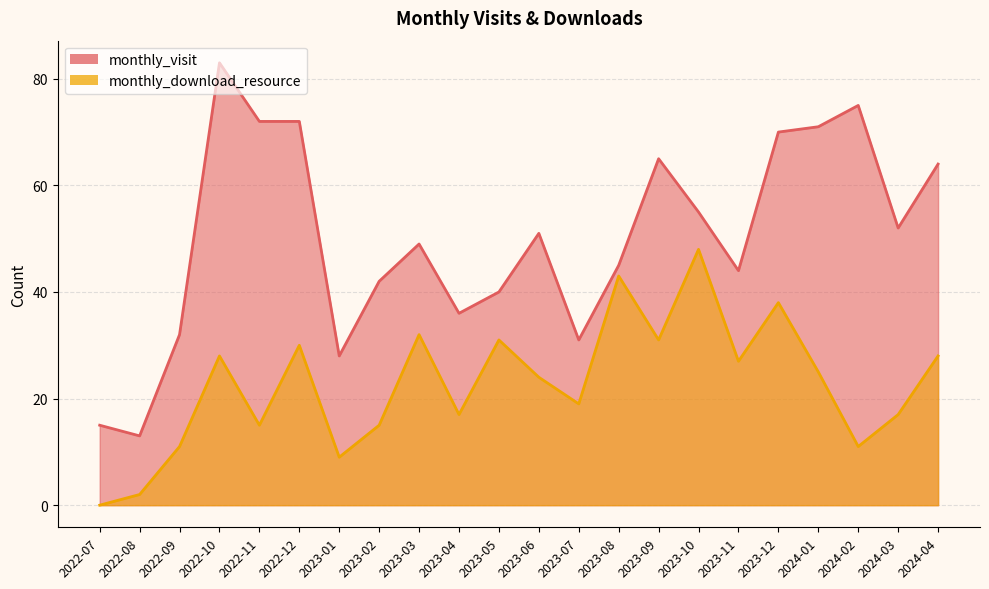

What is the maximum value for monthly_visit?

83